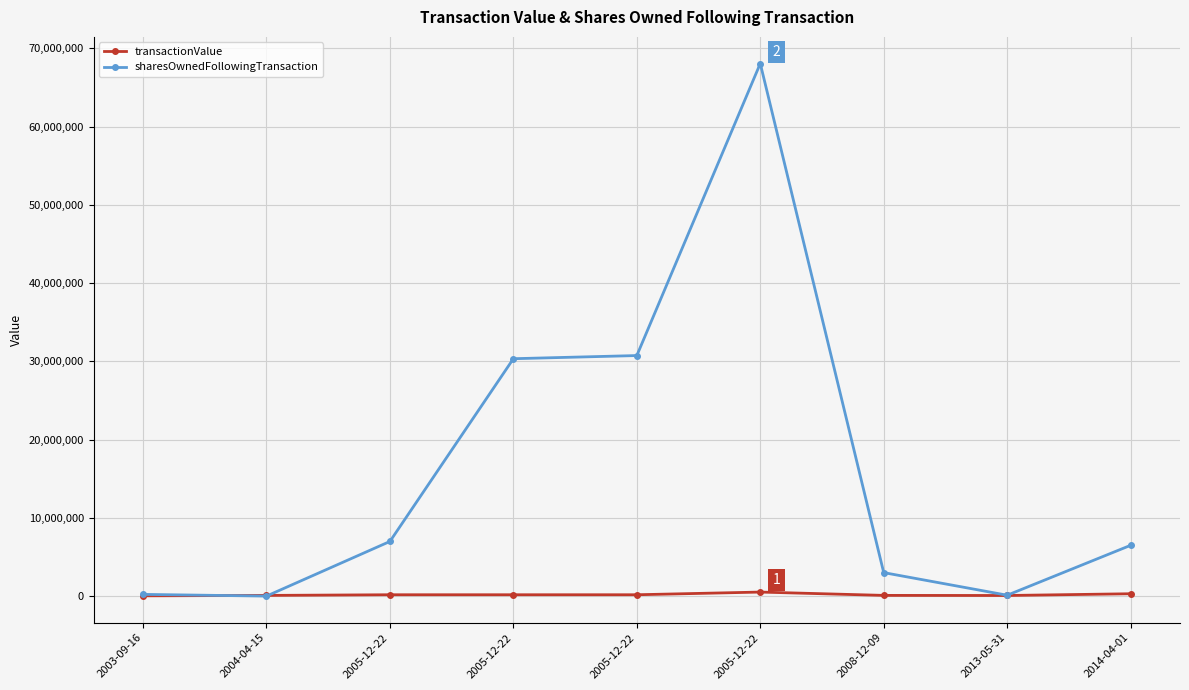

What are all the series names shown in the legend?

transactionValue, sharesOwnedFollowingTransaction